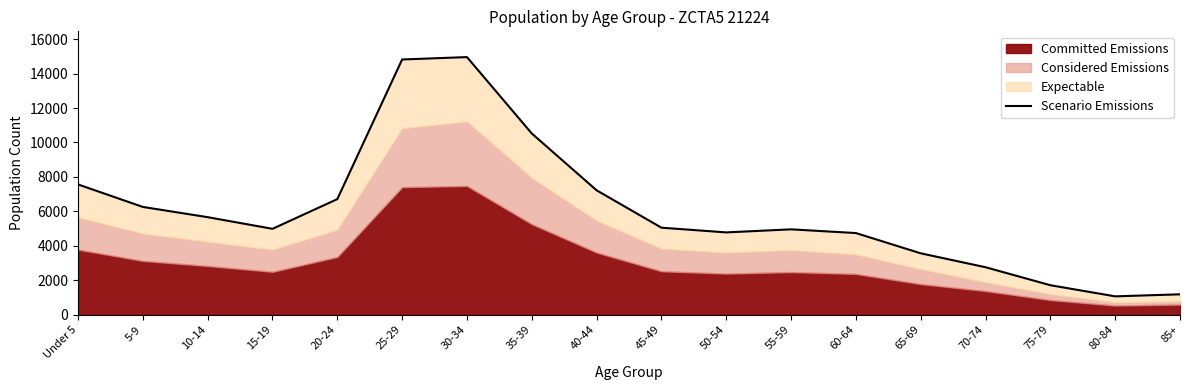

Reading left to right, transcribe all the data shown in this chart.

Under 5=7564	5-9=6258	10-14=5664	15-19=4988	20-24=6712	25-29=14818	30-34=14956	35-39=10522	40-44=7224	45-49=5054	50-54=4780	55-59=4958	60-64=4742	65-69=3566	70-74=2758	75-79=1714	80-84=1068	85+=1186